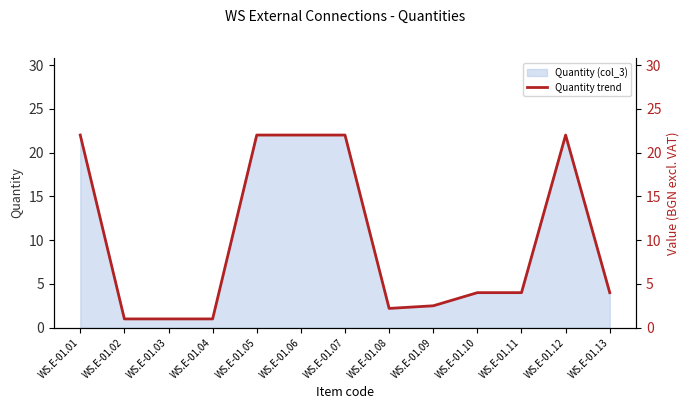

What is the value of the 13th point from the left?

4.0